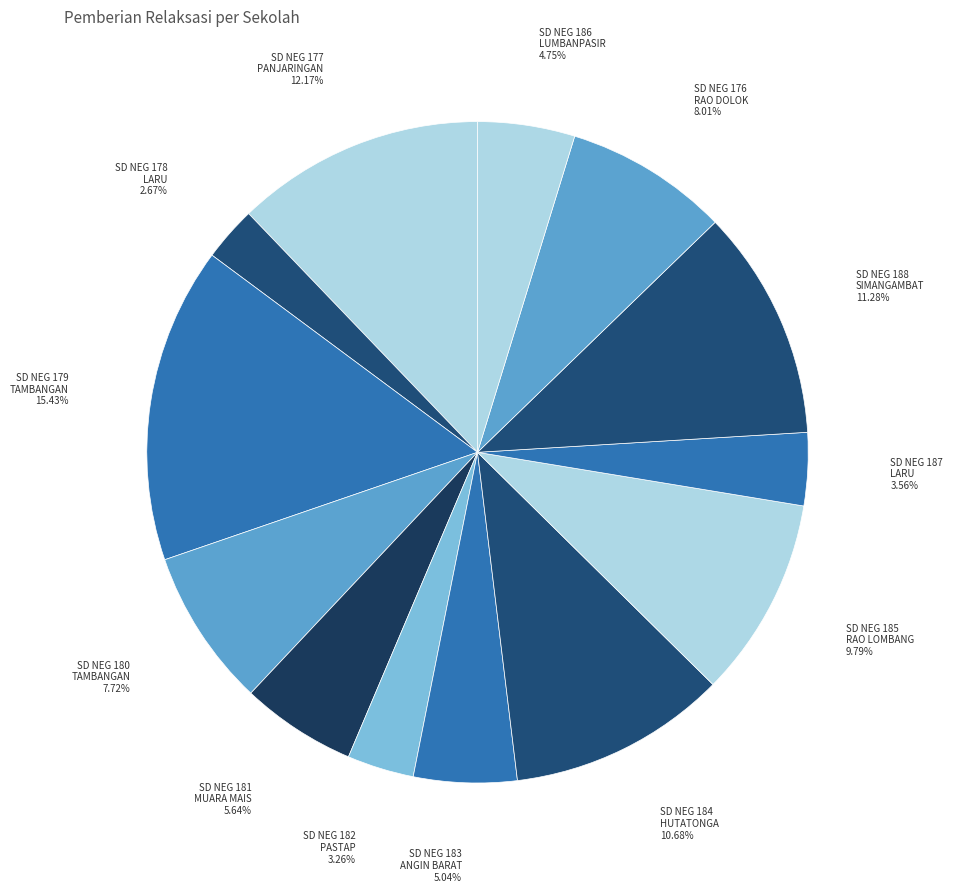

How many slices are in this pie chart?

13